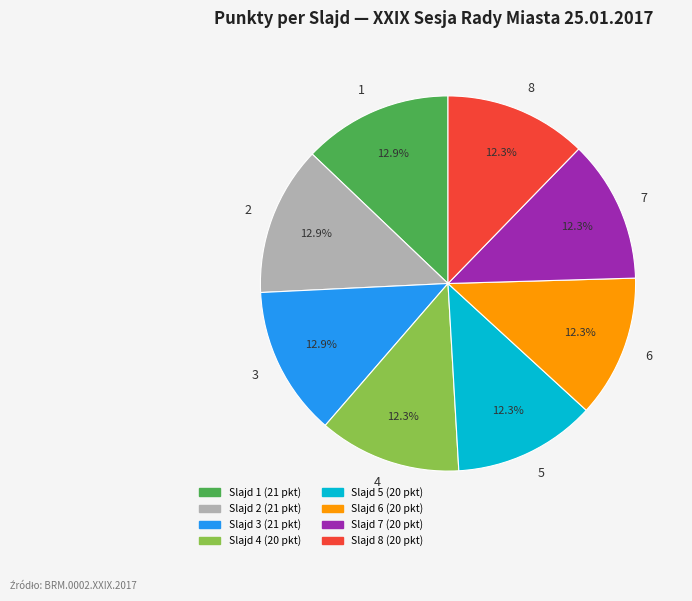

Count the number of slices in the pie.

8